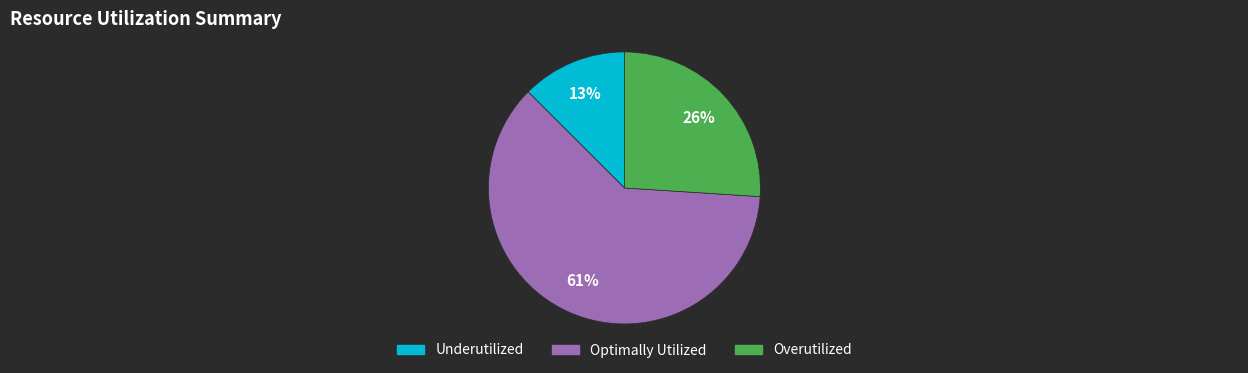

The Underutilized slice represents 13% of the pie. True or false?

True